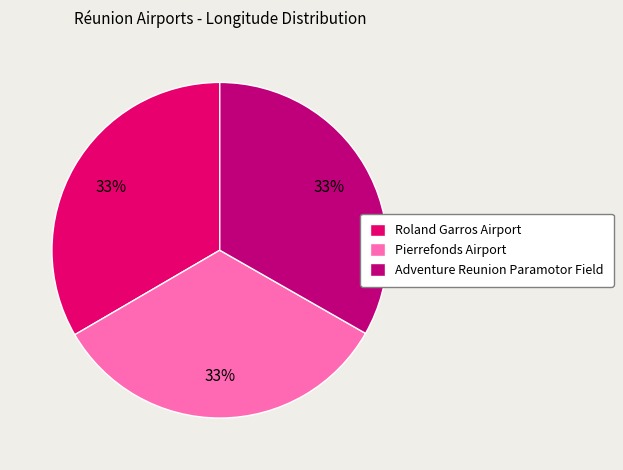

True or false: Pierrefonds Airport accounts for 33% of the total.

True